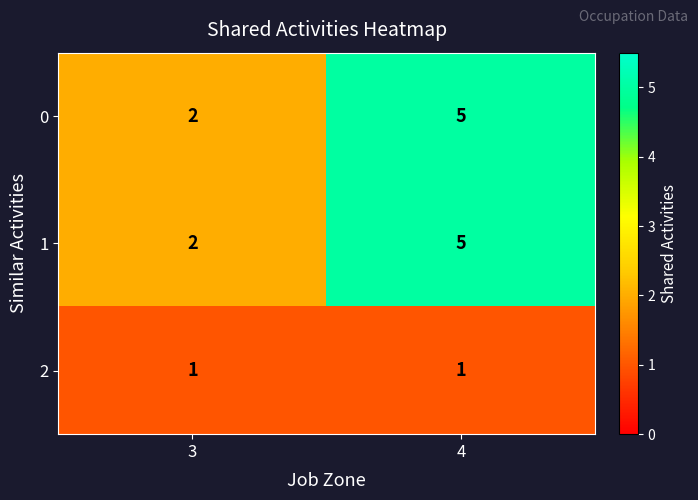

How many distinct data groups are displayed?

3